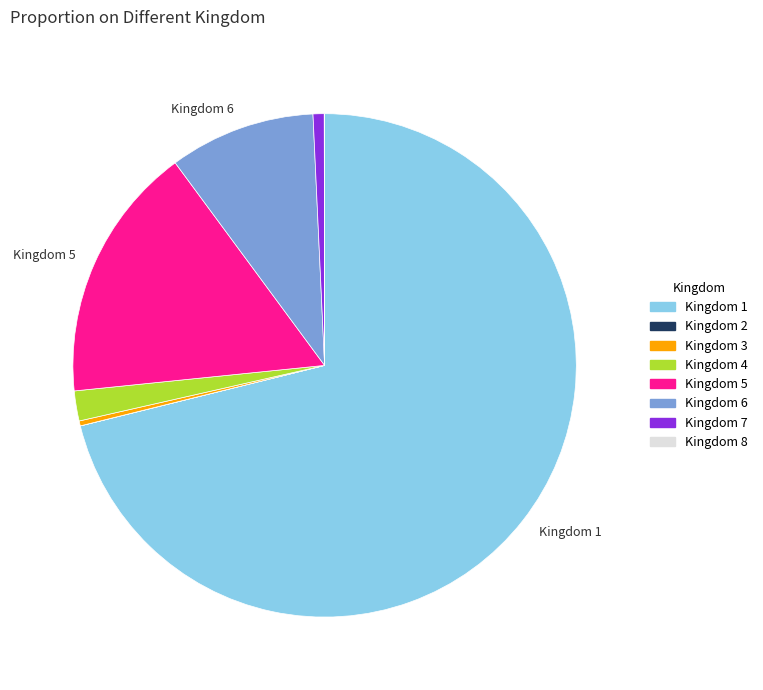

The Kingdom 6 slice represents 9% of the pie. True or false?

True